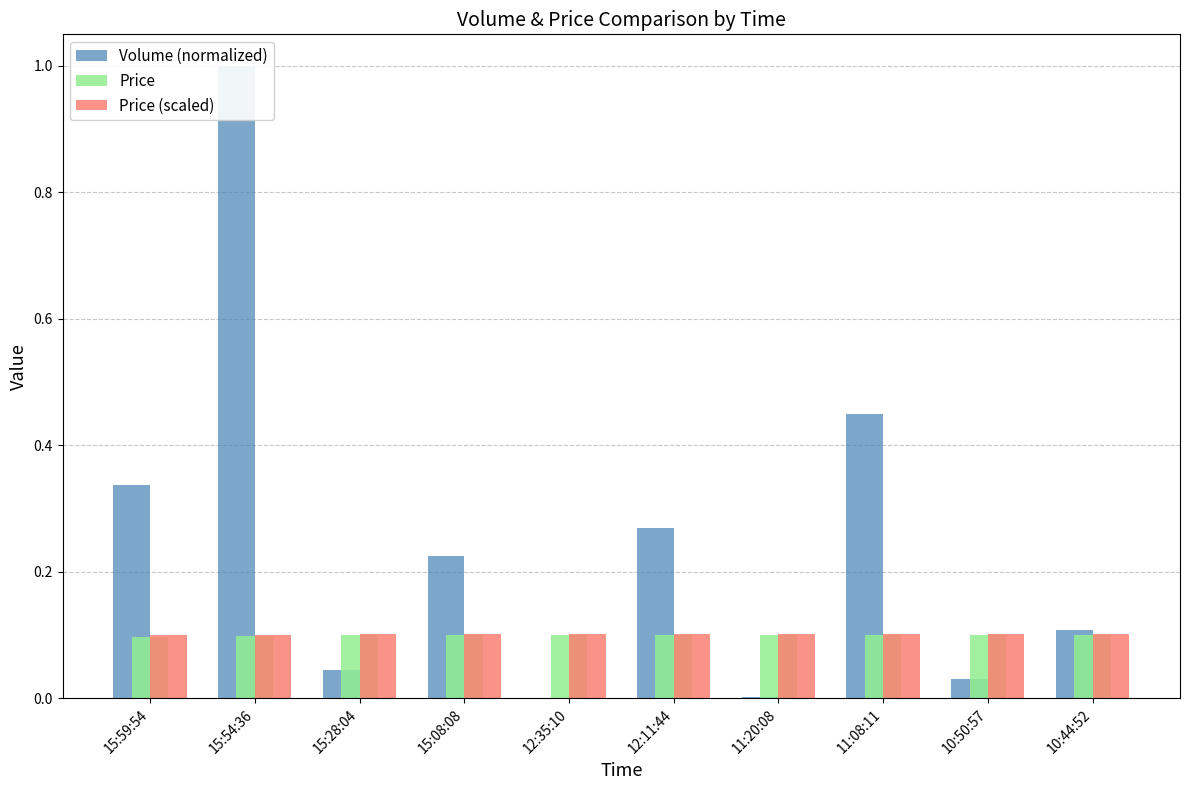

Reading left to right, what are all the values shown in this chart?

Volume (normalized): 15:59:54=0.3	15:54:36=1.0	15:28:04=0.0	15:08:08=0.2	12:35:10=0.0	12:11:44=0.3	11:20:08=0.0	11:08:11=0.4	10:50:57=0.0	10:44:52=0.1
Price: 15:59:54=0.1	15:54:36=0.1	15:28:04=0.1	15:08:08=0.1	12:35:10=0.1	12:11:44=0.1	11:20:08=0.1	11:08:11=0.1	10:50:57=0.1	10:44:52=0.1
Price (scaled): 15:59:54=0.1	15:54:36=0.1	15:28:04=0.1	15:08:08=0.1	12:35:10=0.1	12:11:44=0.1	11:20:08=0.1	11:08:11=0.1	10:50:57=0.1	10:44:52=0.1